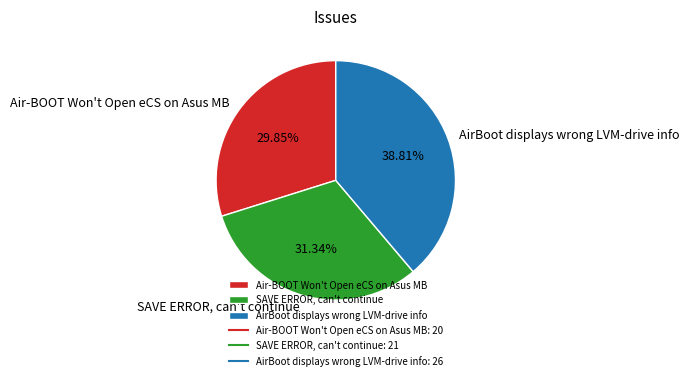

Is it true that Air-BOOT Won't Open eCS on Asus MB is 19% of the pie?

False